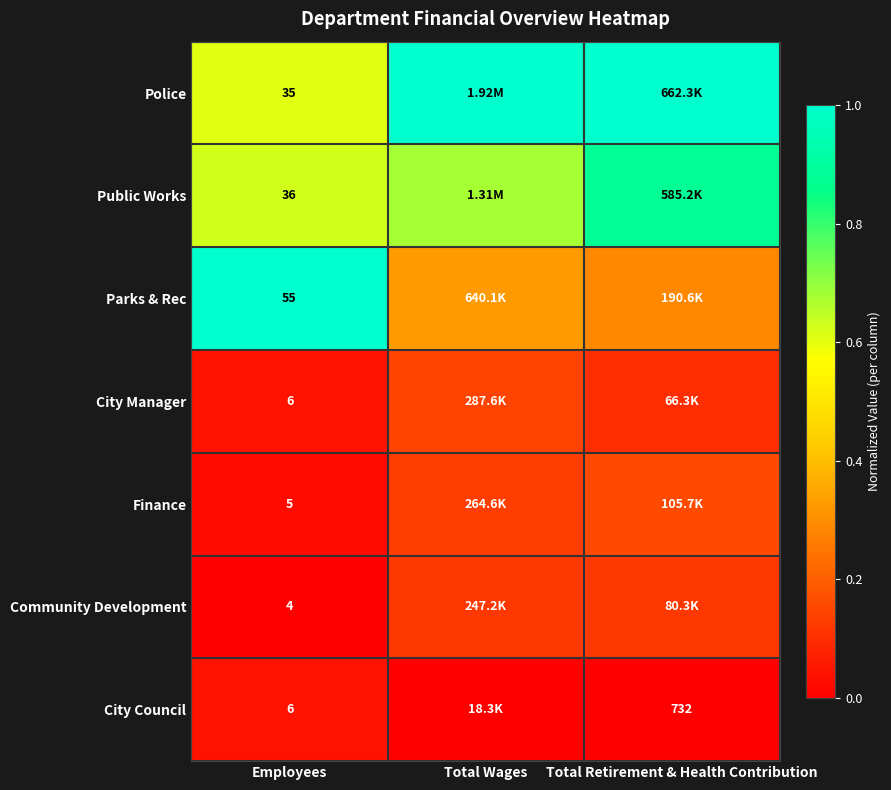

What is the sum of the Public Works values at Employees and Total Wages?

1.3